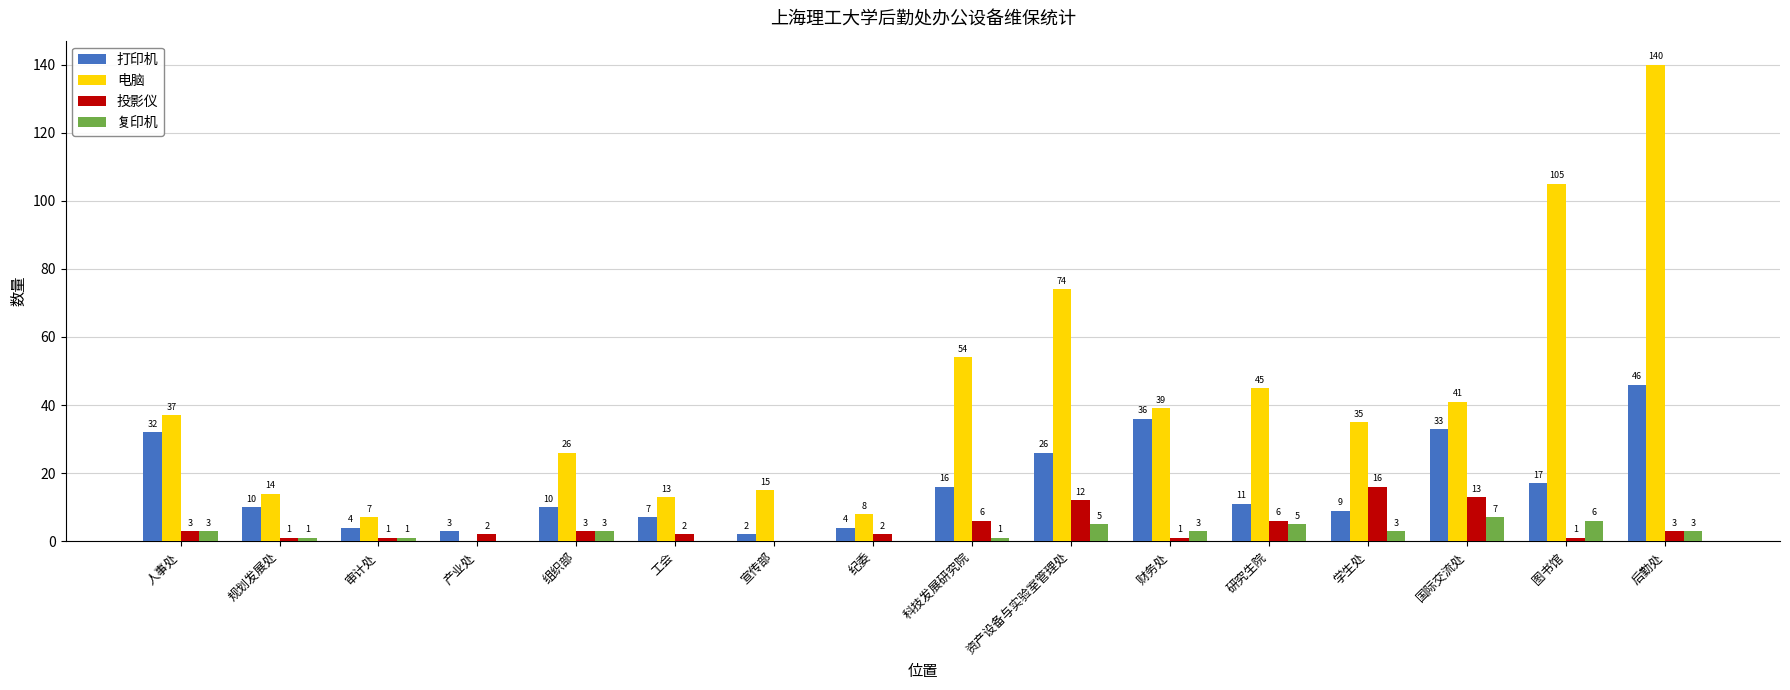

Is the value of 复印机 at 规划发展处 greater than the value of 电脑 at 资产设备与实验室管理处?

No